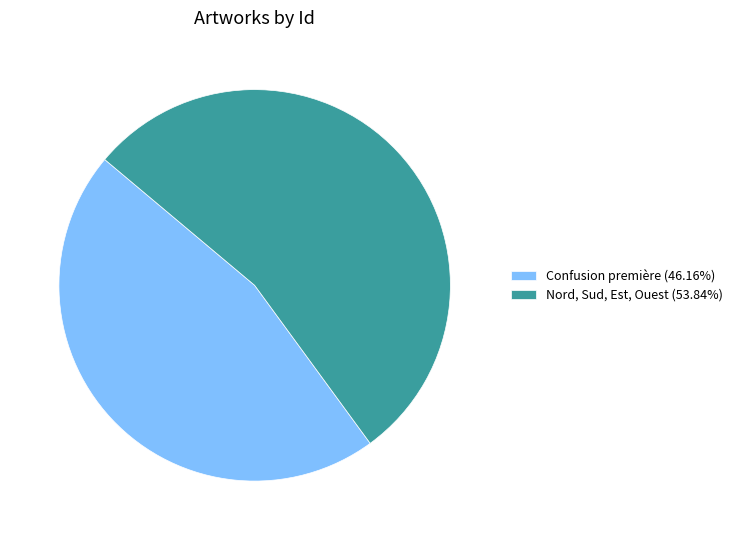

Does Confusion première represent more than half of the total?

No